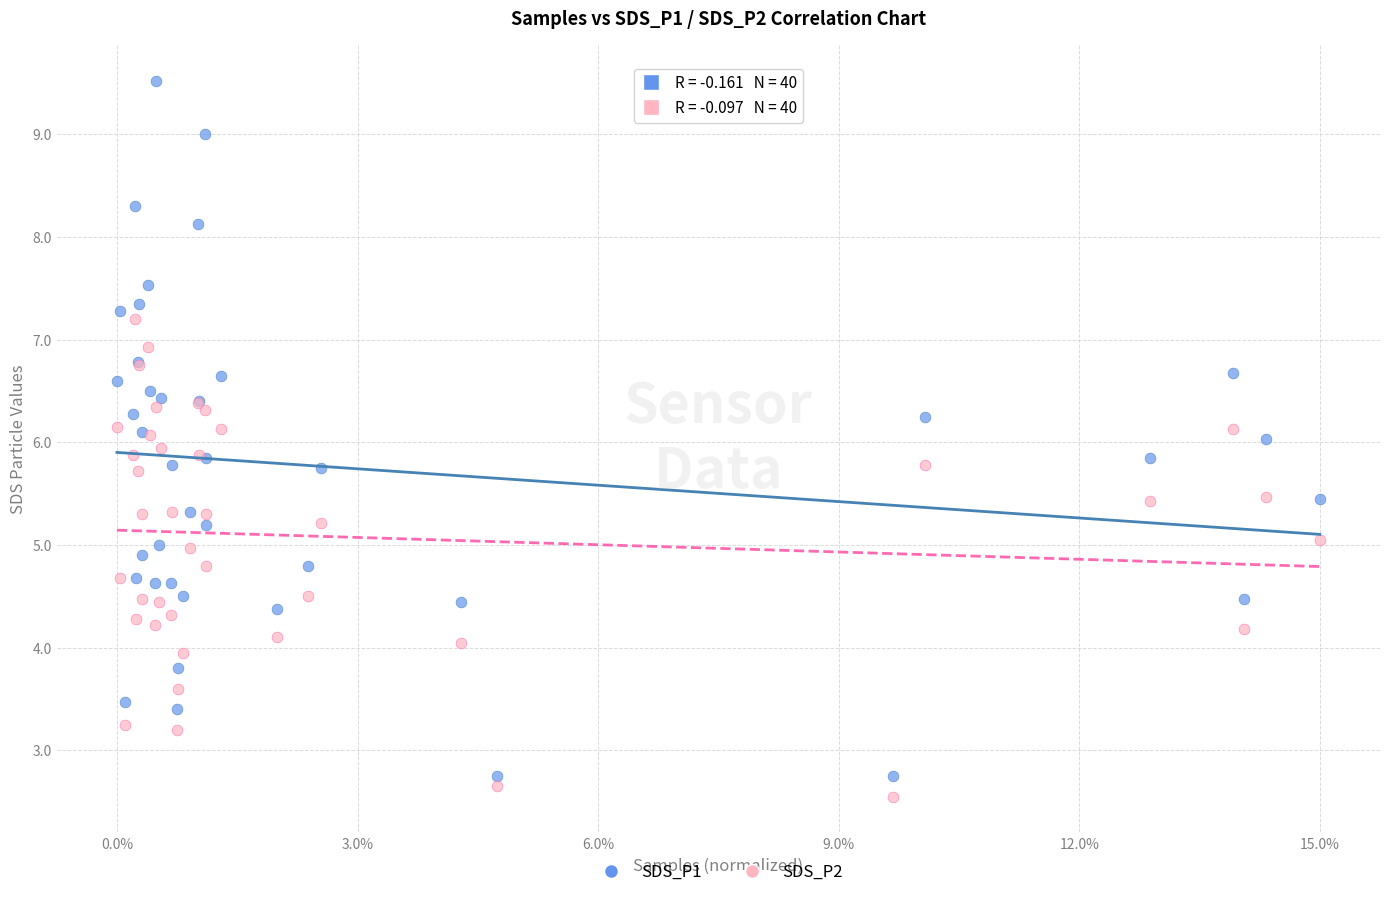

What is the X range (max minus min) for the scatter plot?

1.0